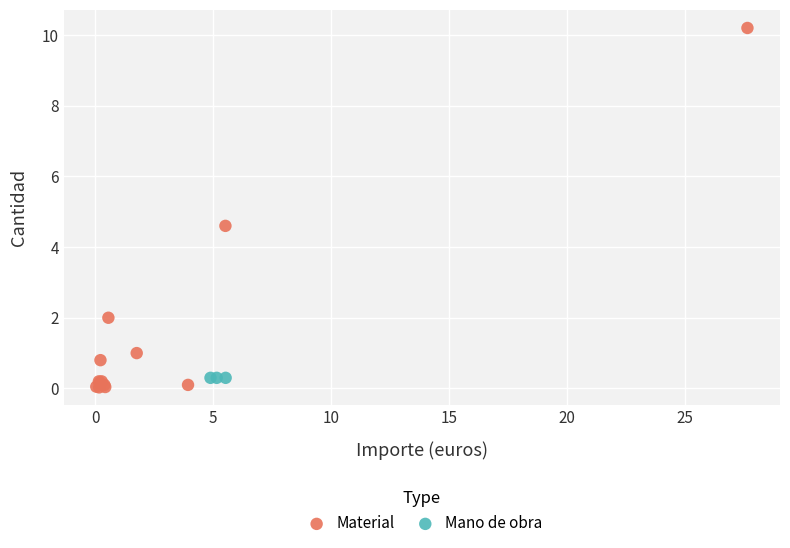

Which series reaches the maximum Y coordinate?

Material